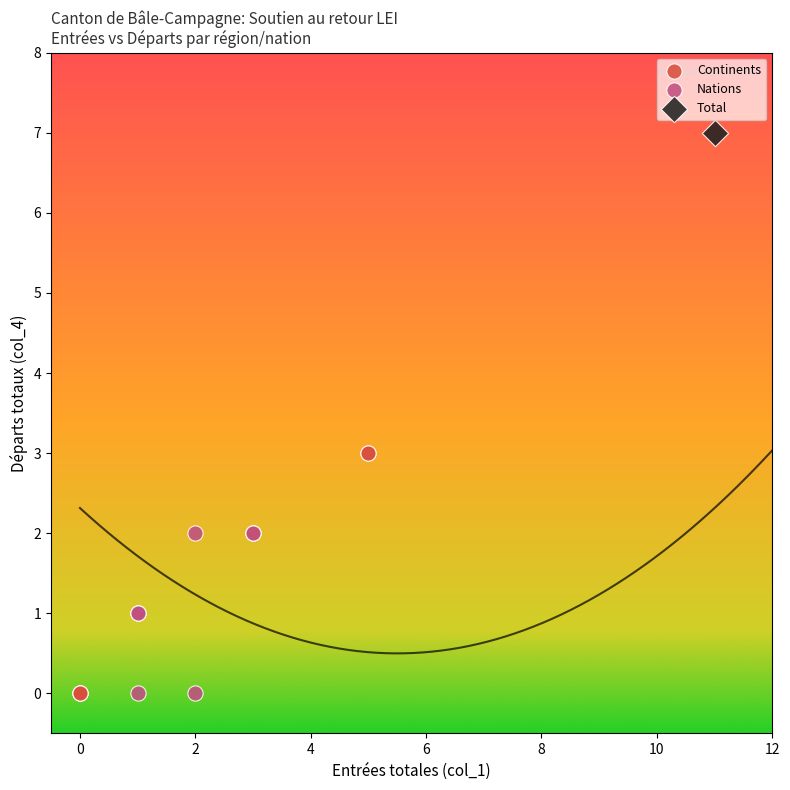

What are all the series names shown in the legend?

Continents, Nations, Total